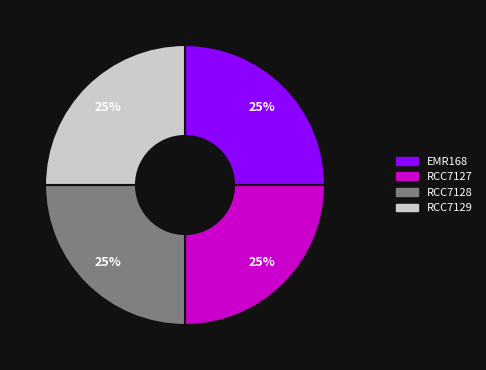

Approximately how many times larger is the value at RCC7128 compared to RCC7129?

1.0